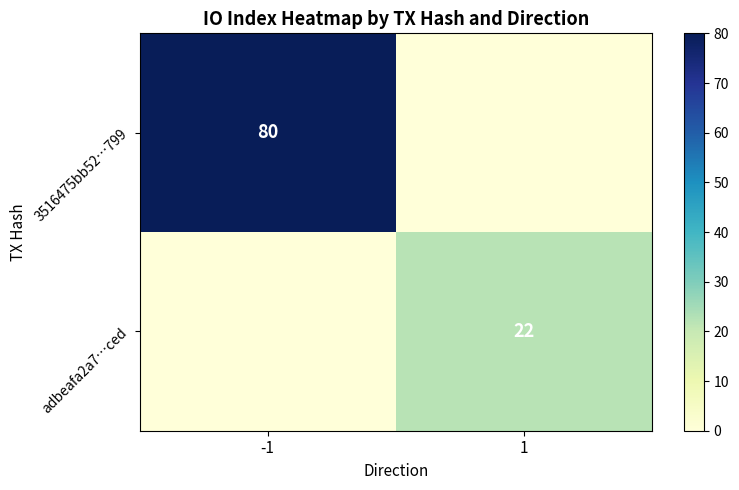

How many series are shown in this chart?

2